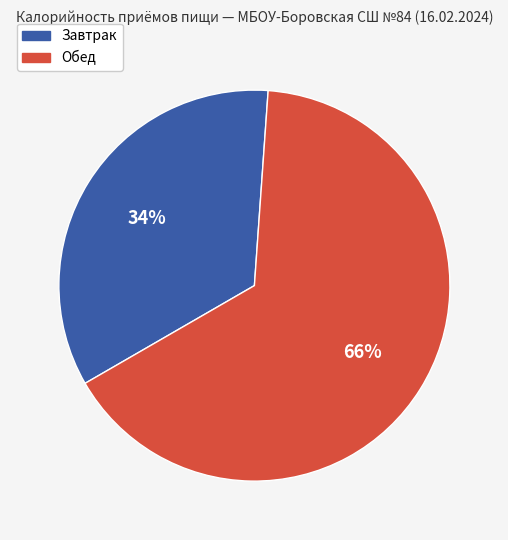

The Обед slice represents 66% of the pie. True or false?

True